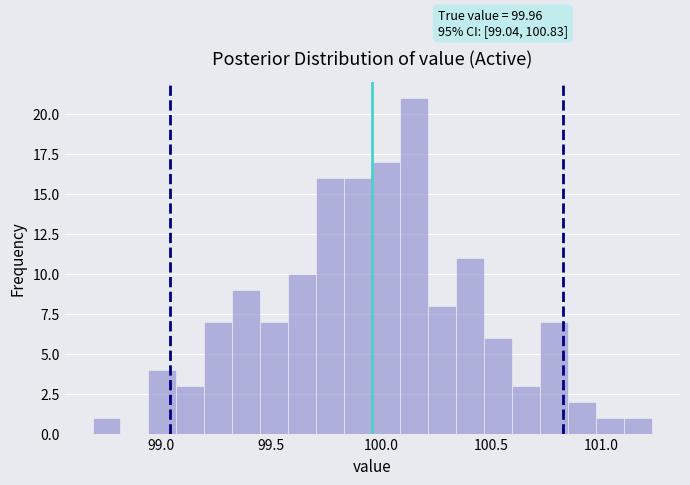

Read against the x-axis, roughly where is the centre of the tallest bar?

100.15